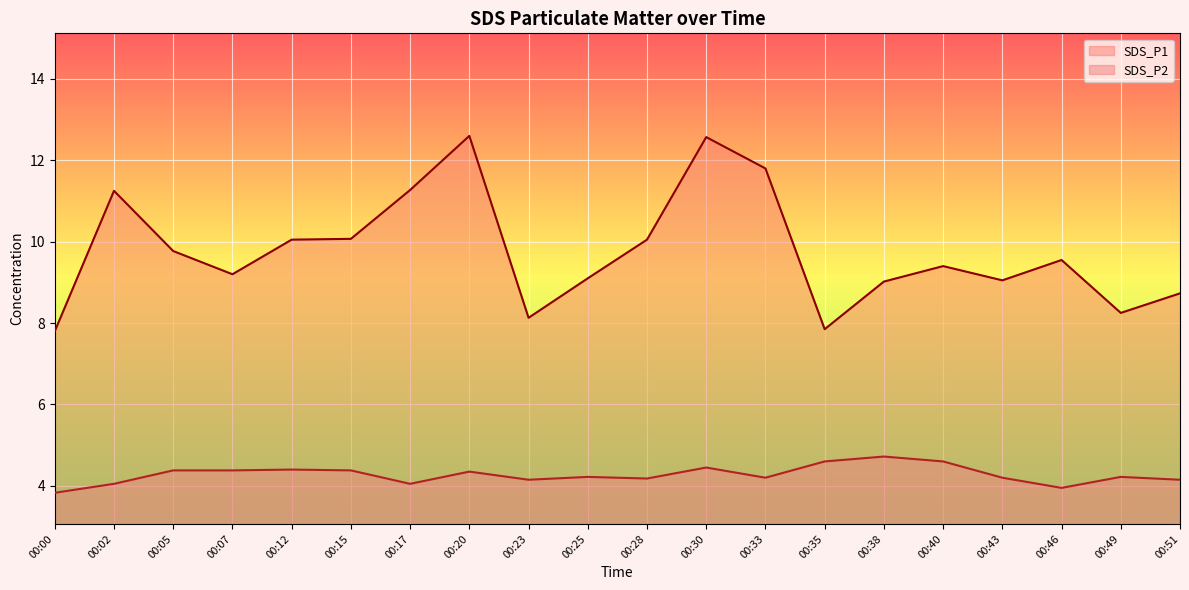

Which series has the largest total across all categories?

SDS_P1